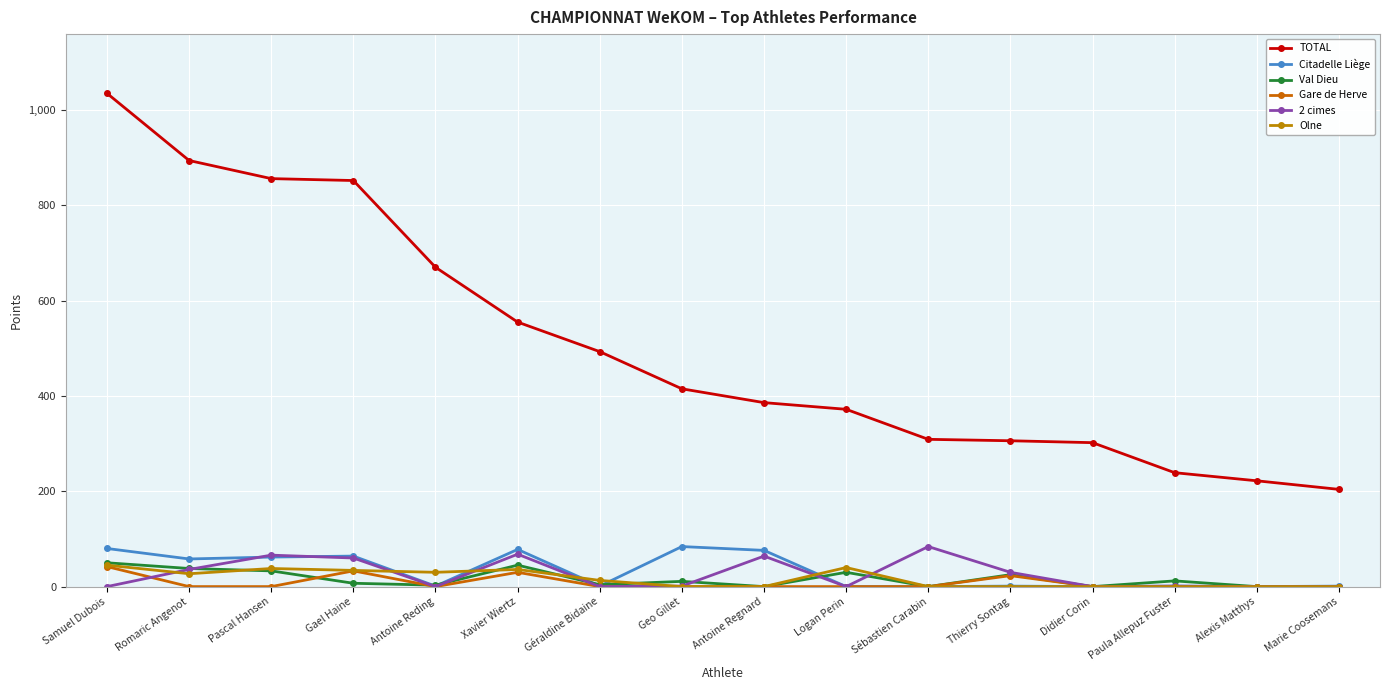

What is the average value of the Gare de Herve series?

8